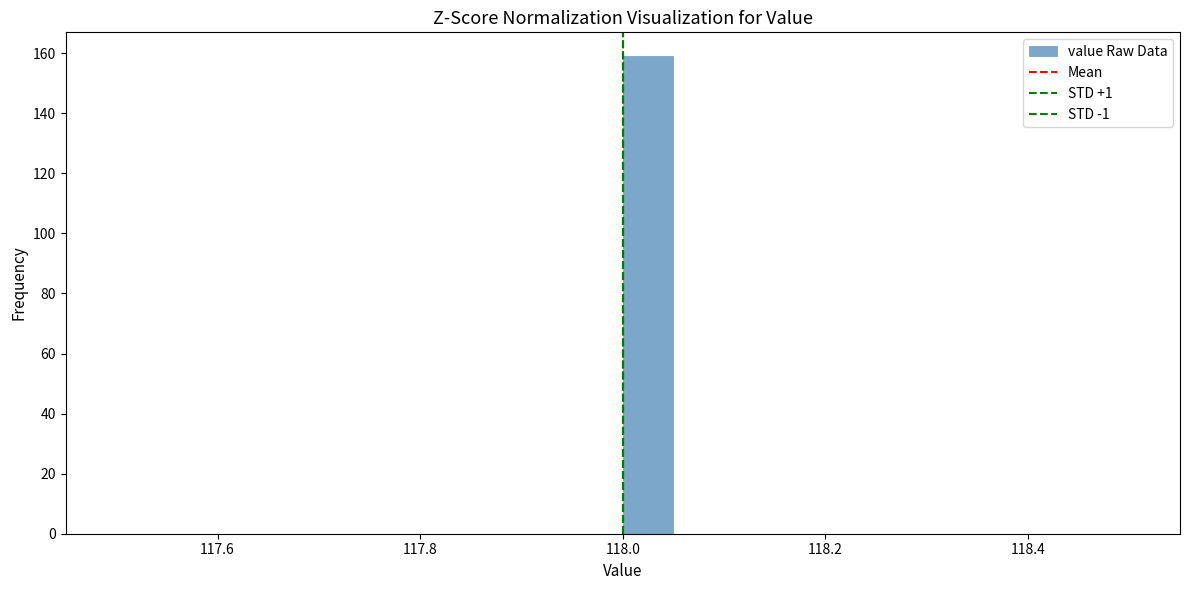

Around what value on the x-axis is the tallest bar? Give the approximate position of its centre, as read against the axis.

118.02